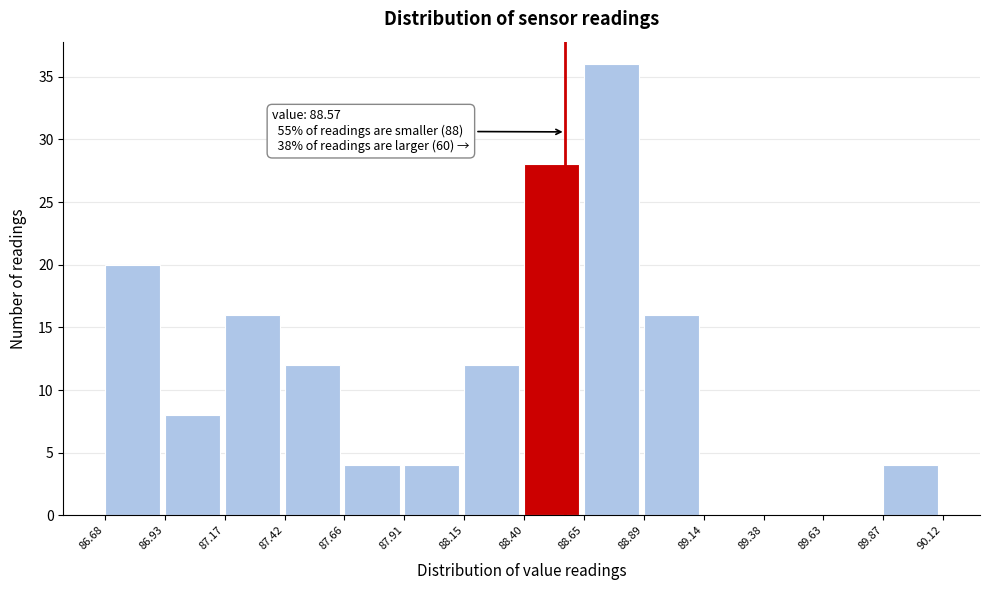

Over which range of the x-axis is the bar tallest?

88.65 to 88.89